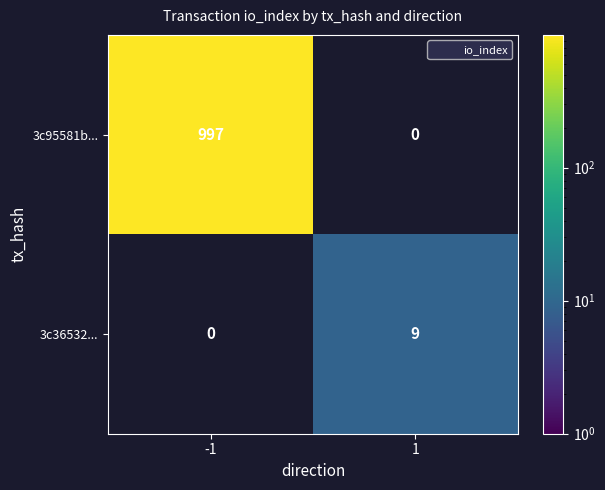

At -1, list the series in order from largest to smallest.

3c95581b..., 3c36532...